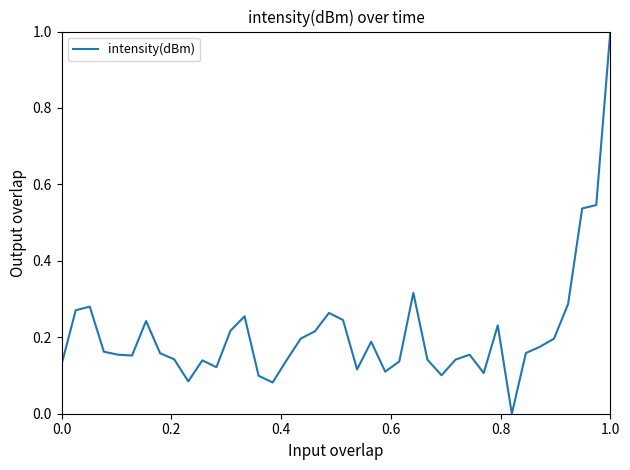

What is the greatest value displayed?

1.0